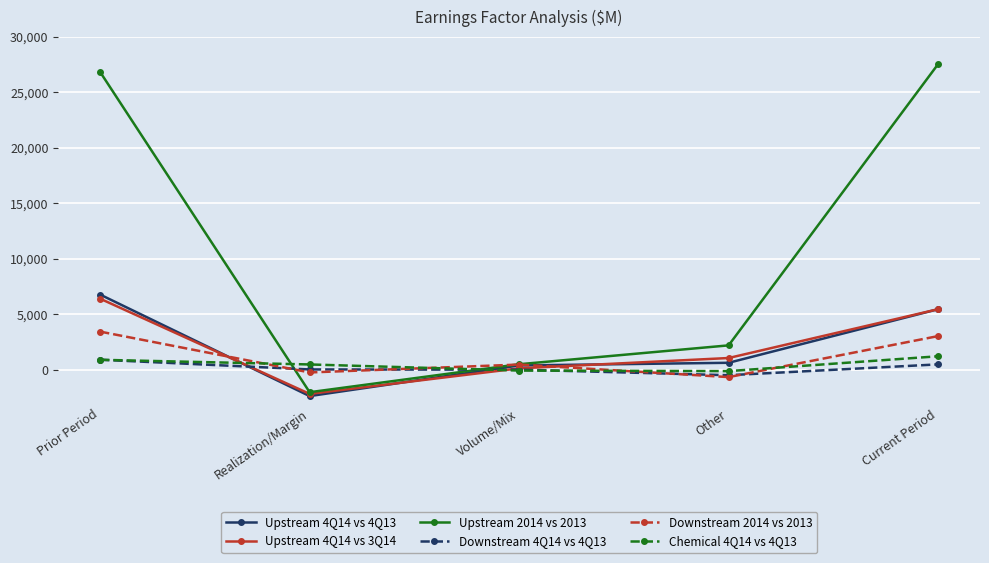

After their last crossing, which series has the higher values: Chemical 4Q14 vs 4Q13 or Downstream 4Q14 vs 4Q13?

Chemical 4Q14 vs 4Q13